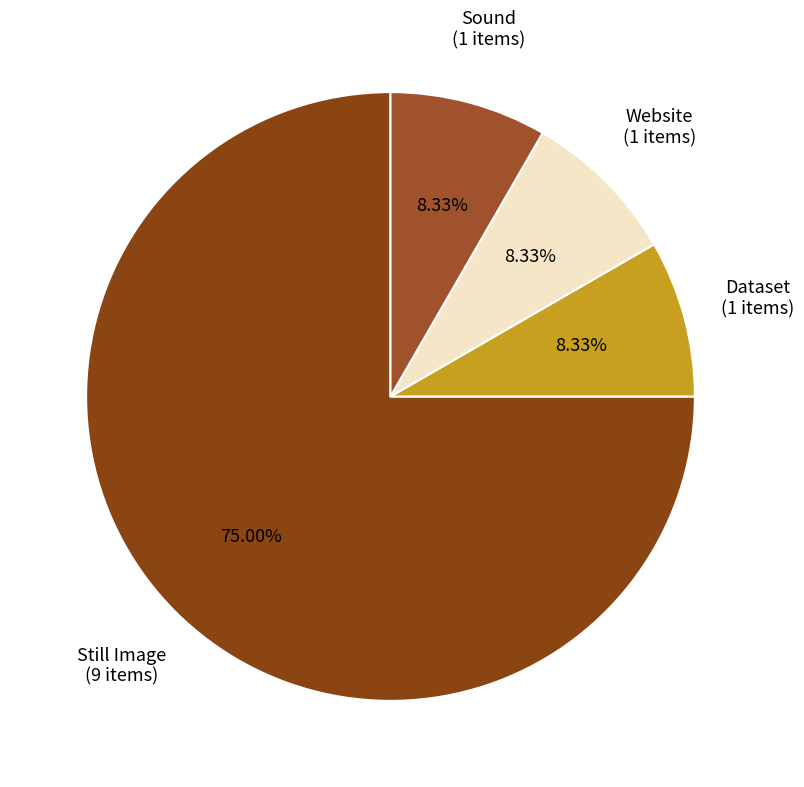

What portion of the pie excludes Dataset?

91.7%